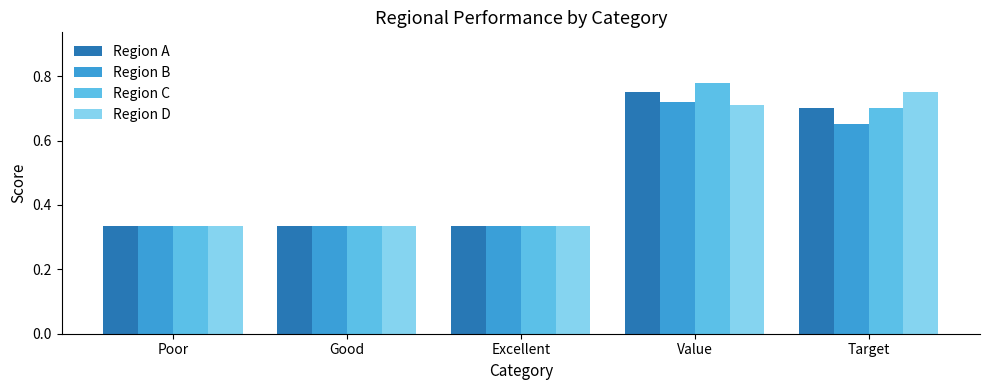

What is the sum of all Region C values?

2.5